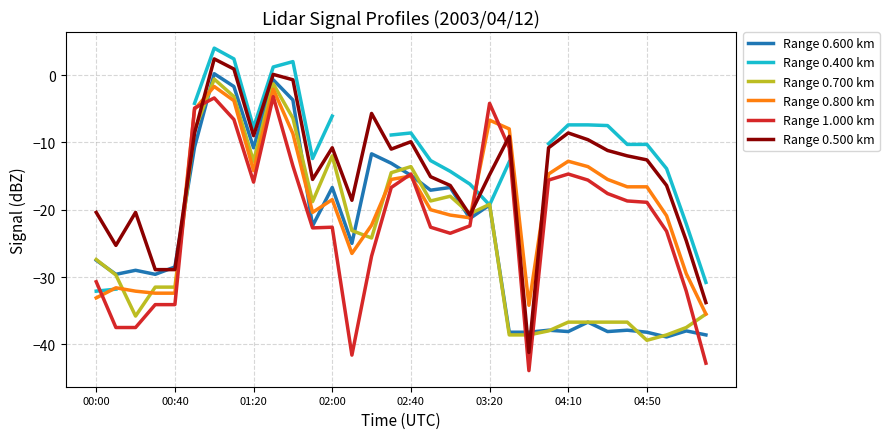

How many data points in Range 0.400 km are less than -10?

15